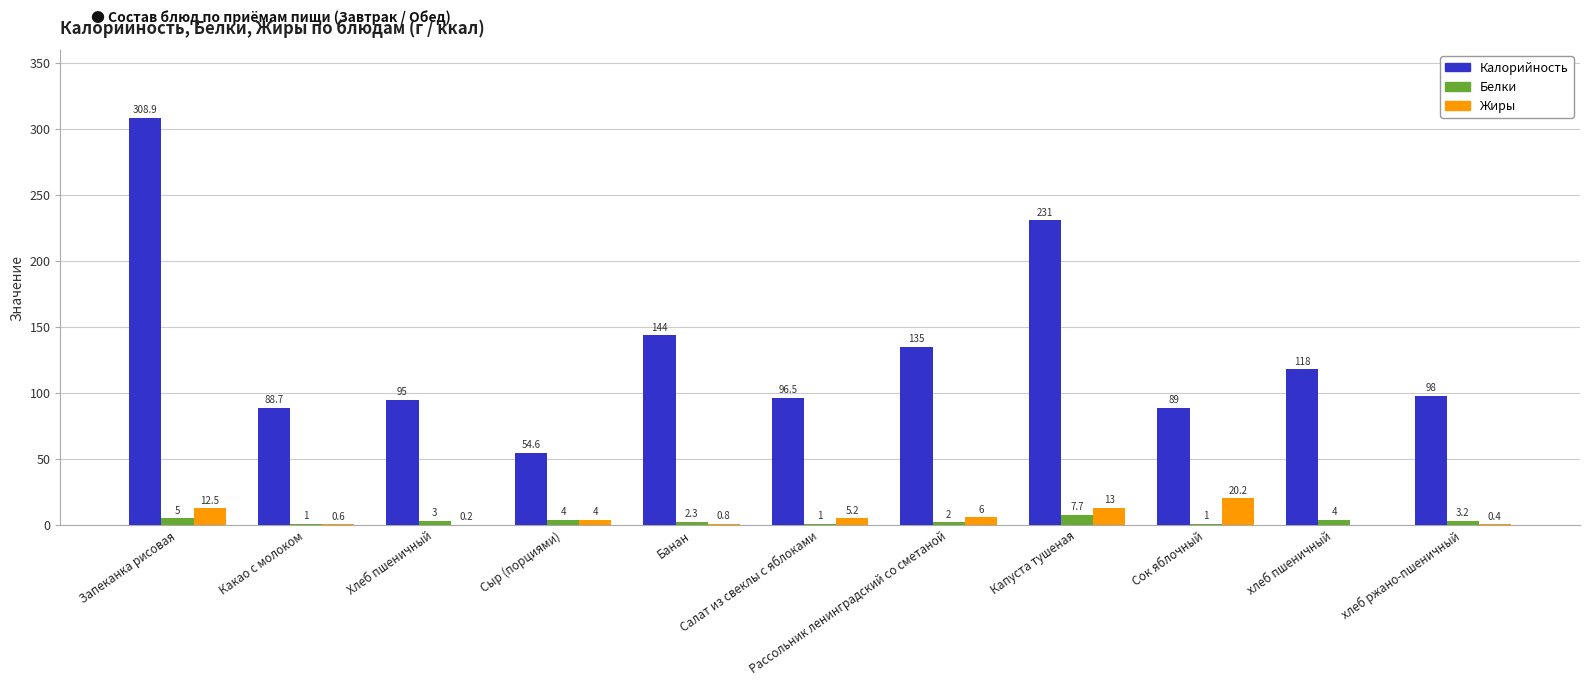

What is the maximum value shown in the chart?

308.9